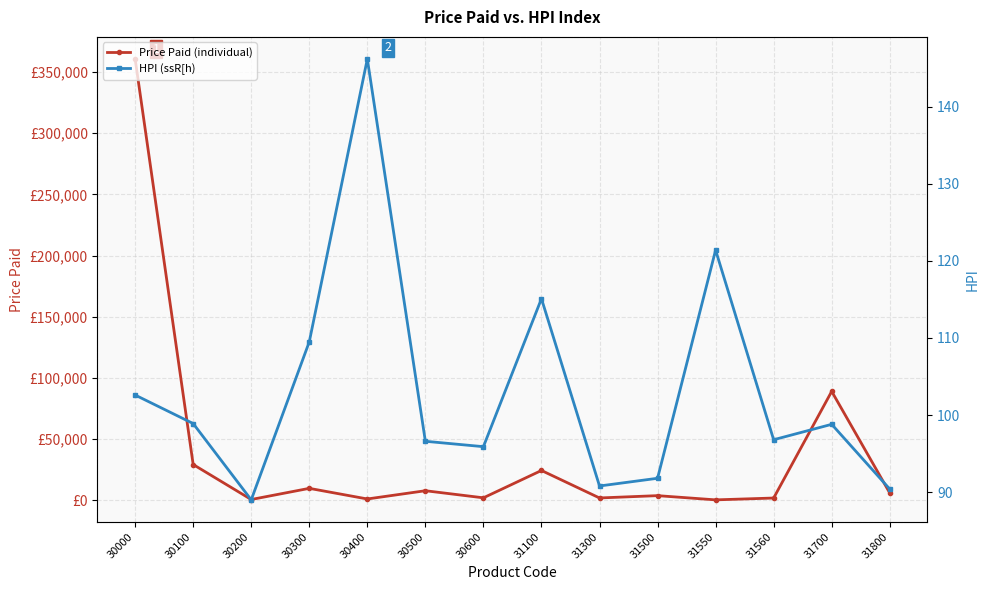

Read the Price Paid (individual) value at 31100.

24345.0